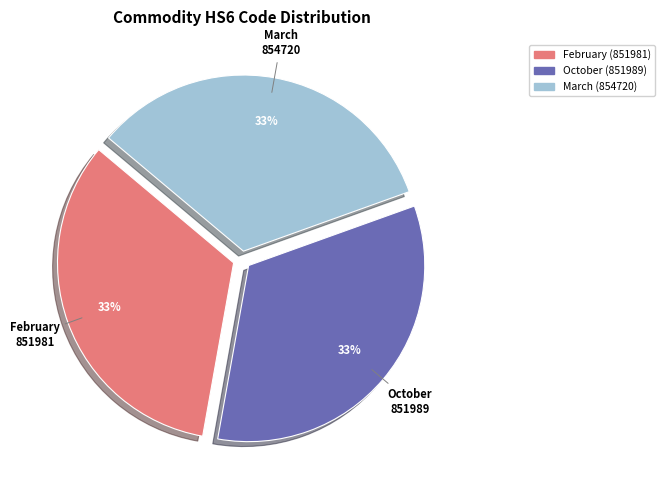

Do February and October together represent more than half of the pie?

Yes